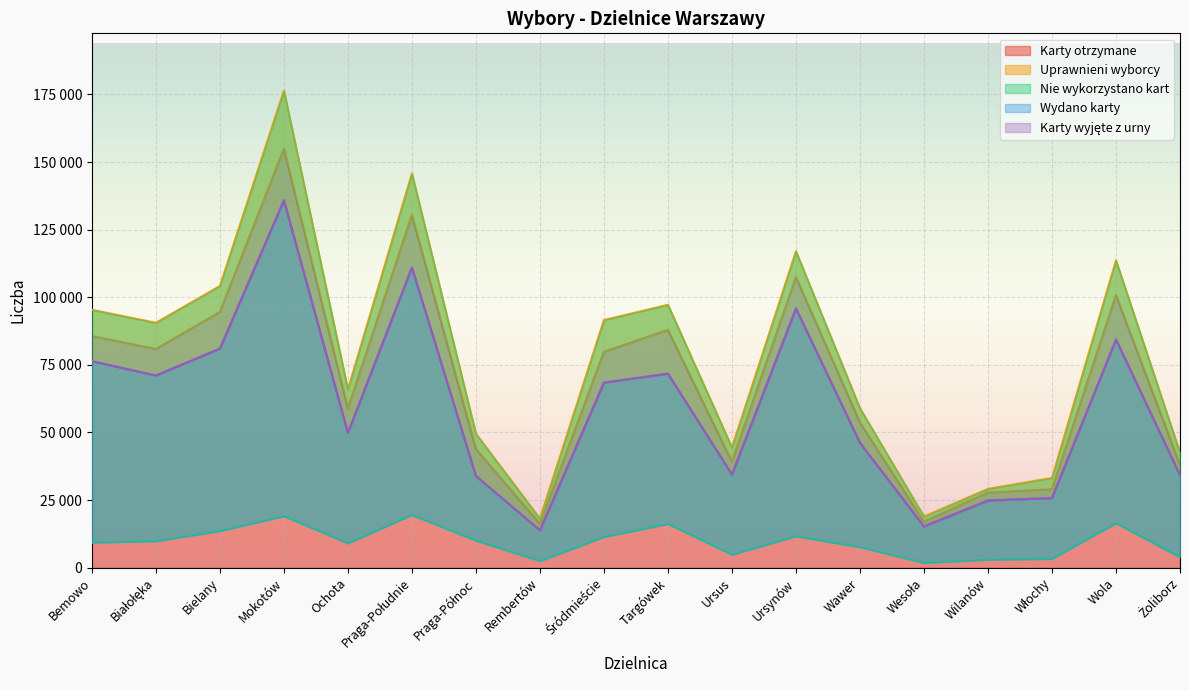

The Karty otrzymane series shows 16250 at Rembertów. True or false?

True